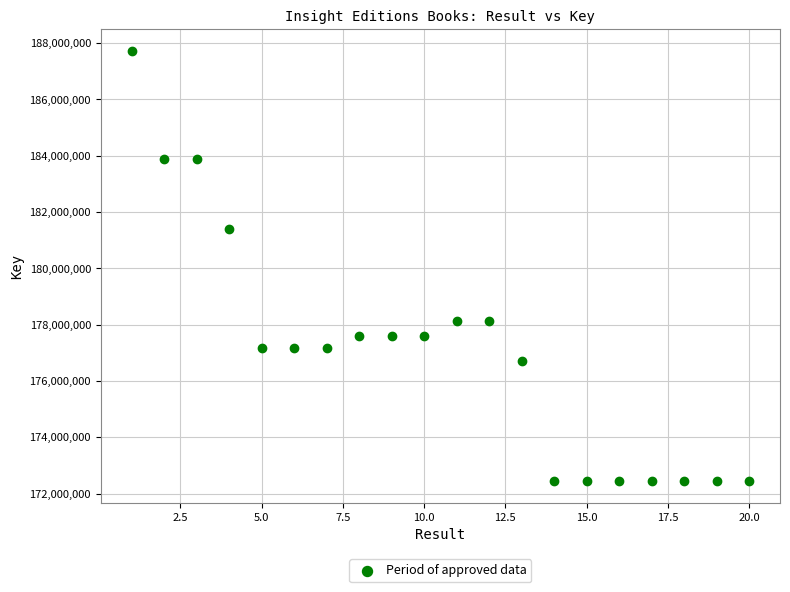

What is the range of Y values (max minus min)?

15293445